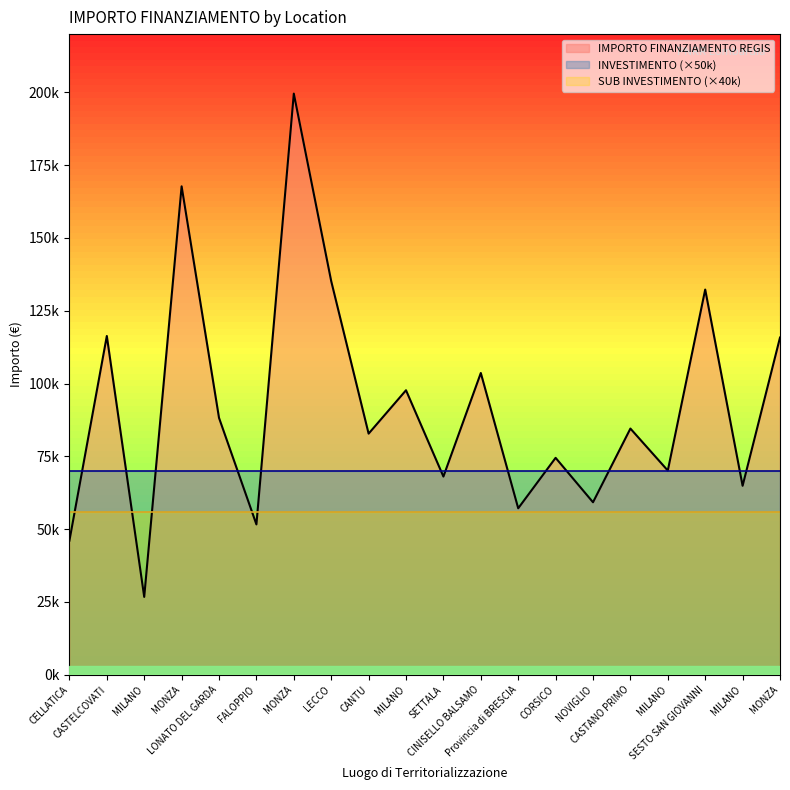

What is the lowest value of the SUB INVESTIMENTO series?

1.4